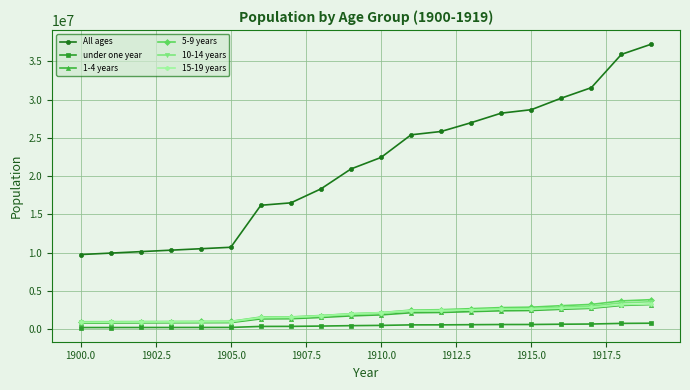

Which series has the widest spread of values?

All ages